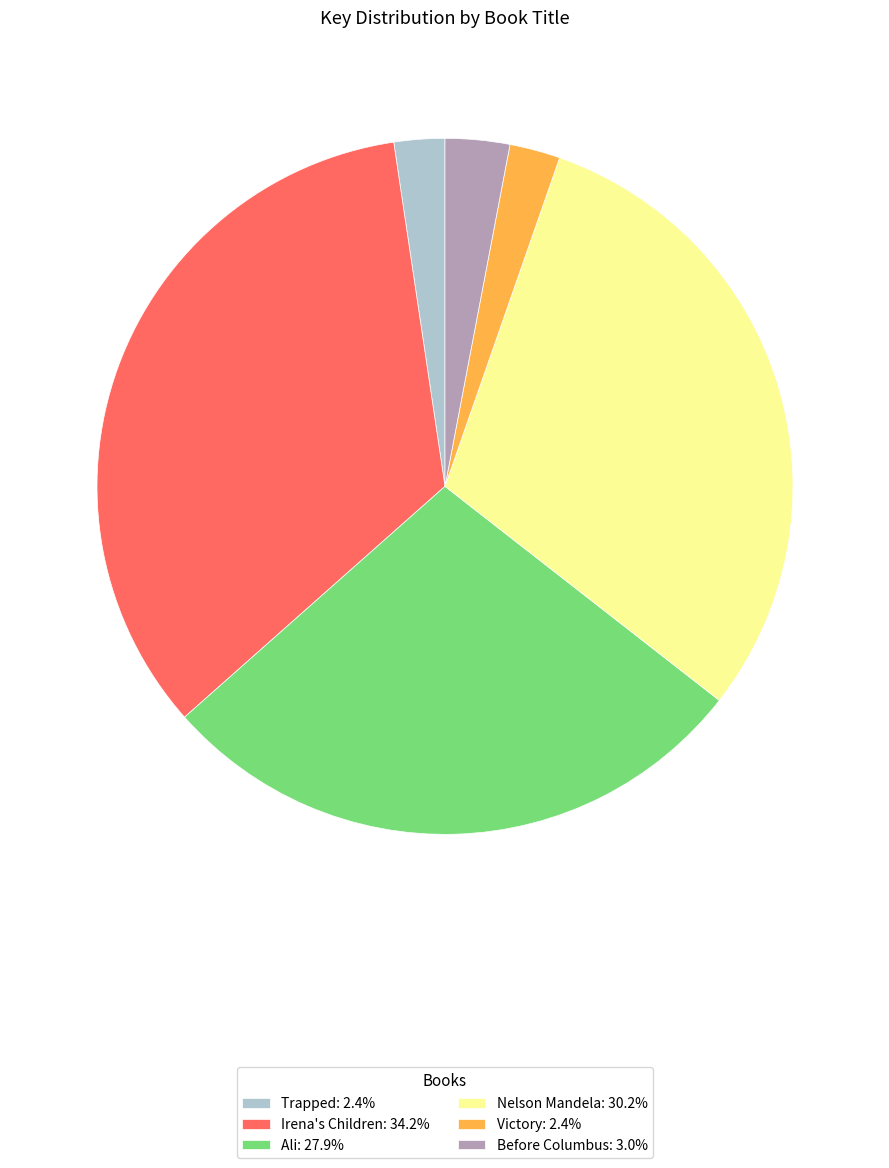

Do Victory: 2.4% and Irena's Children: 34.2% together represent more than half of the pie?

No